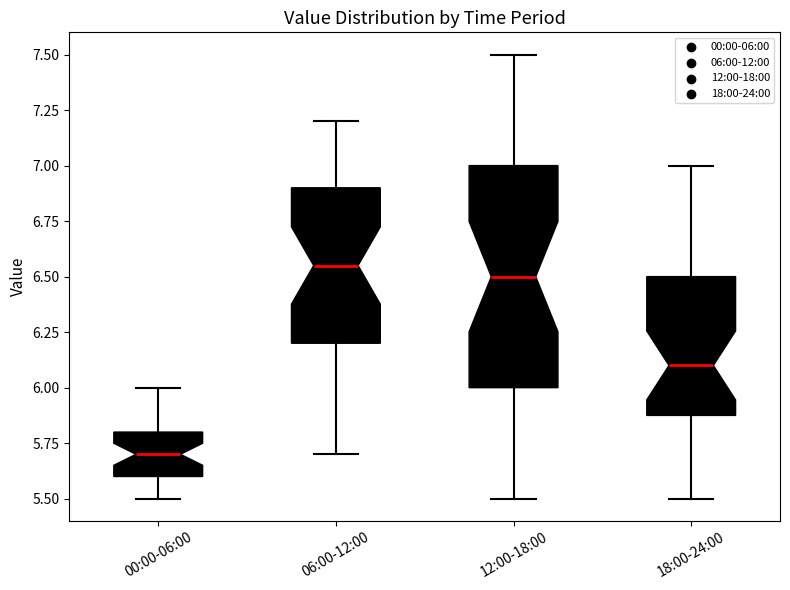

Reading left to right, read every box against the y-axis: the position of its median line, the range the box covers, and the ends of its whiskers. The values are not printed on the chart, so give them approximately, as read against the axis.

00:00-06:00: median 5.70, box 5.60 to 5.80, whiskers 5.50 to 6.00
06:00-12:00: median 6.55, box 6.20 to 6.90, whiskers 5.70 to 7.20
12:00-18:00: median 6.50, box 6.00 to 7.00, whiskers 5.50 to 7.50
18:00-24:00: median 6.10, box 5.90 to 6.50, whiskers 5.50 to 7.00